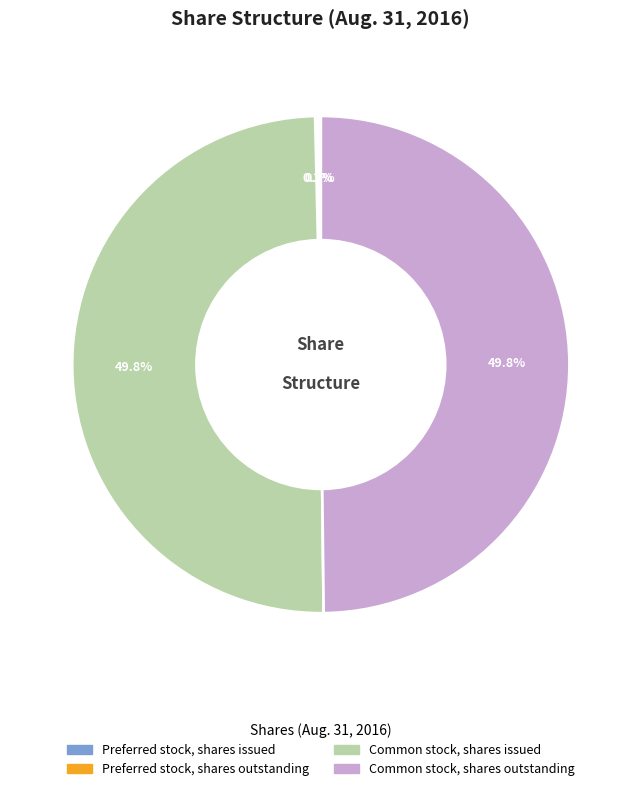

What portion of the pie excludes Common stock, shares issued?

50.2%